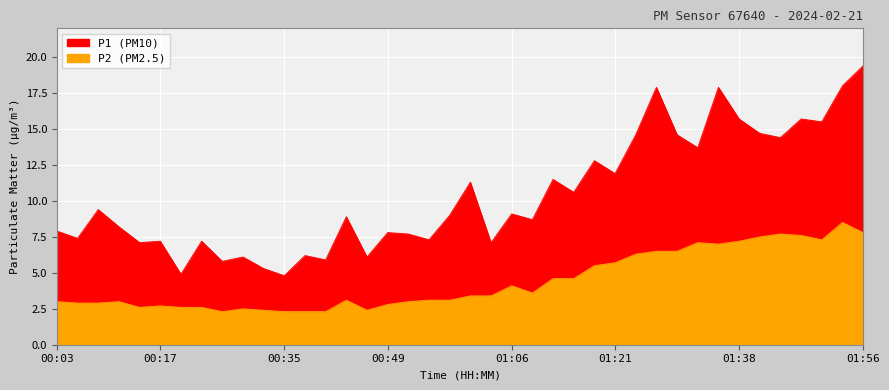

True or false: P2 has more than 1 interior local peaks.

True